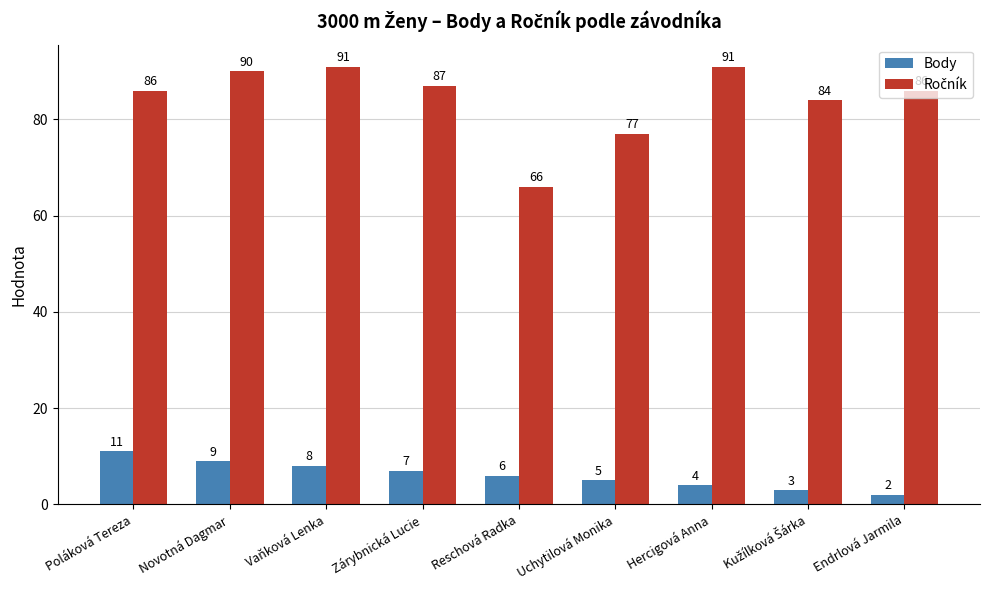

Where is Body nearest to the value 6?

Reschová Radka